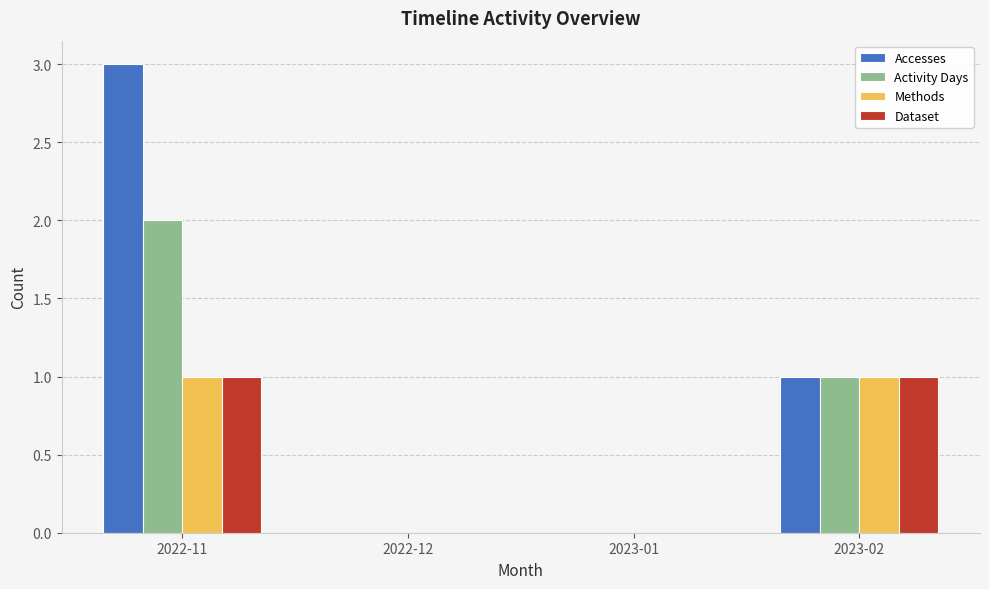

Which series has the largest range (max minus min)?

Accesses